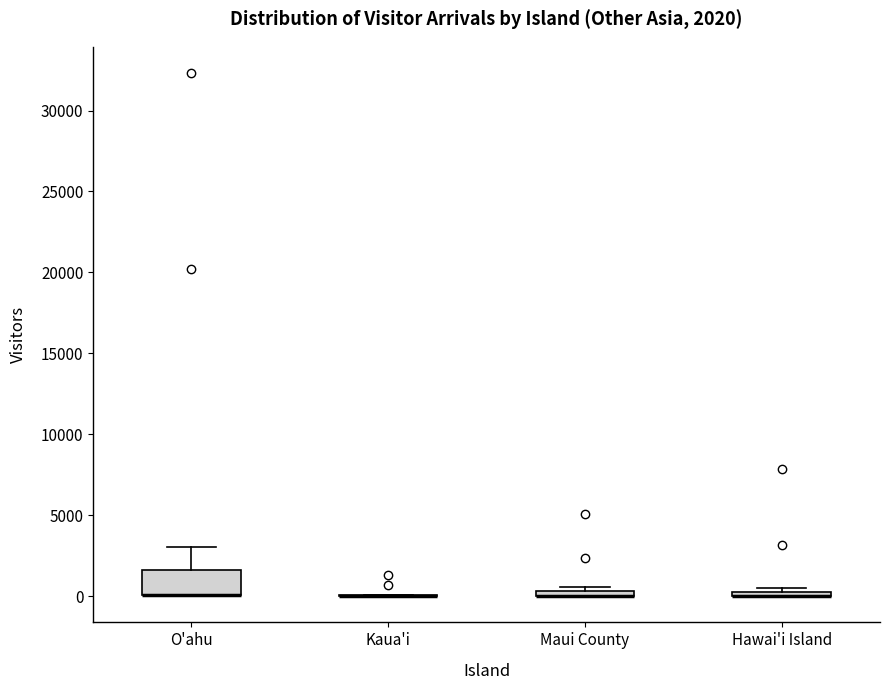

Comparing the boxes themselves (not the whiskers), which one is the tallest?

O'ahu